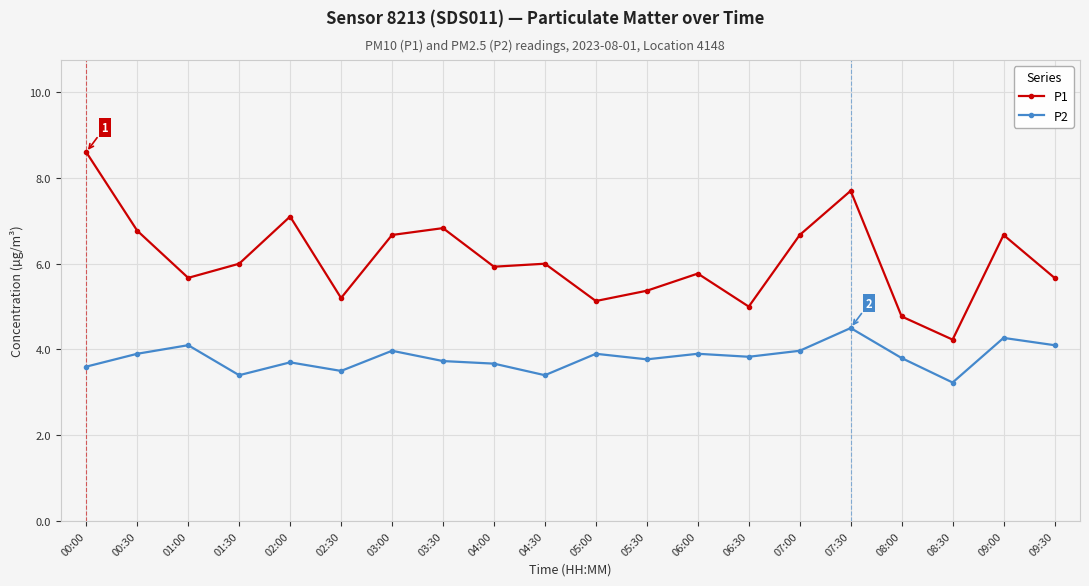

The value of P1 at 03:00 is 11.9. True or false?

False